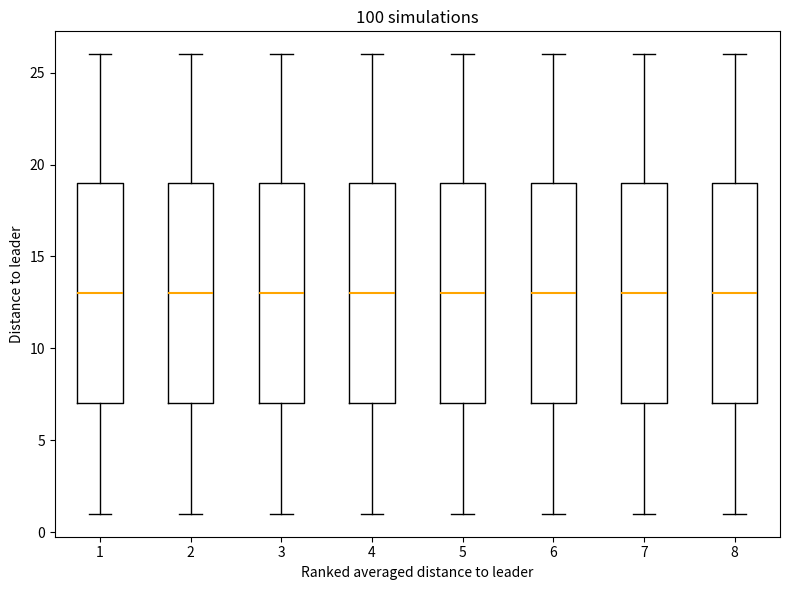

Reading left to right, read every box against the y-axis: the position of its median line, the range the box covers, and the ends of its whiskers. The values are not printed on the chart, so give them approximately, as read against the axis.

1: median 13, box 7 to 19, whiskers 1 to 26
2: median 13, box 7 to 19, whiskers 1 to 26
3: median 13, box 7 to 19, whiskers 1 to 26
4: median 13, box 7 to 19, whiskers 1 to 26
5: median 13, box 7 to 19, whiskers 1 to 26
6: median 13, box 7 to 19, whiskers 1 to 26
7: median 13, box 7 to 19, whiskers 1 to 26
8: median 13, box 7 to 19, whiskers 1 to 26